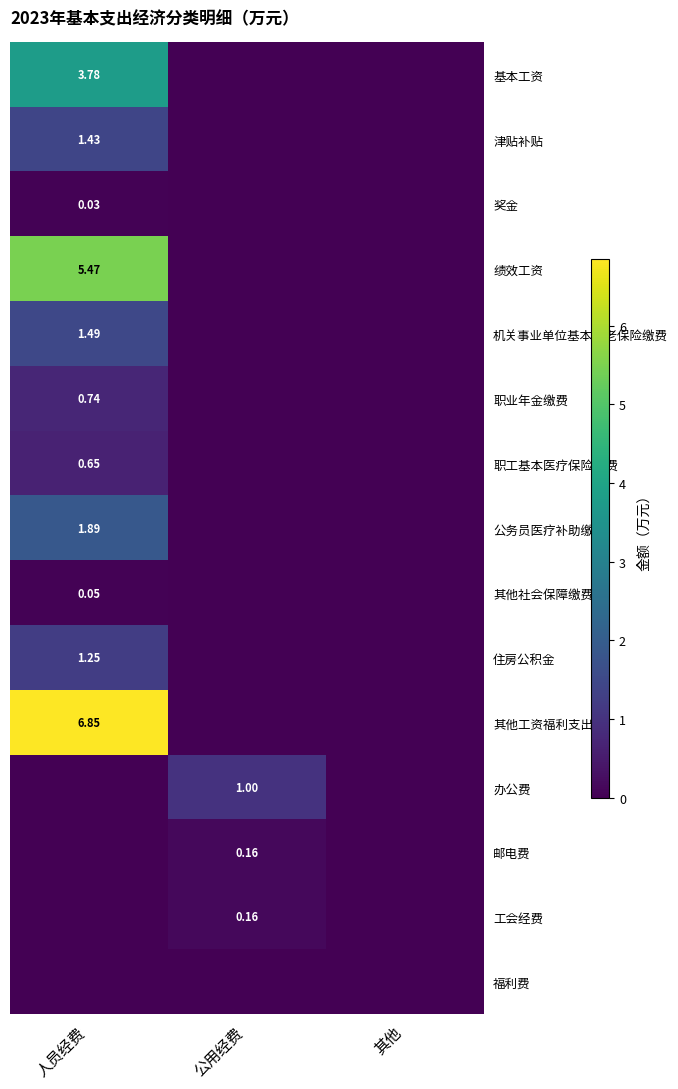

Is the value of 基本工资 at 人员经费 greater than the value of 邮电费 at 公用经费?

Yes